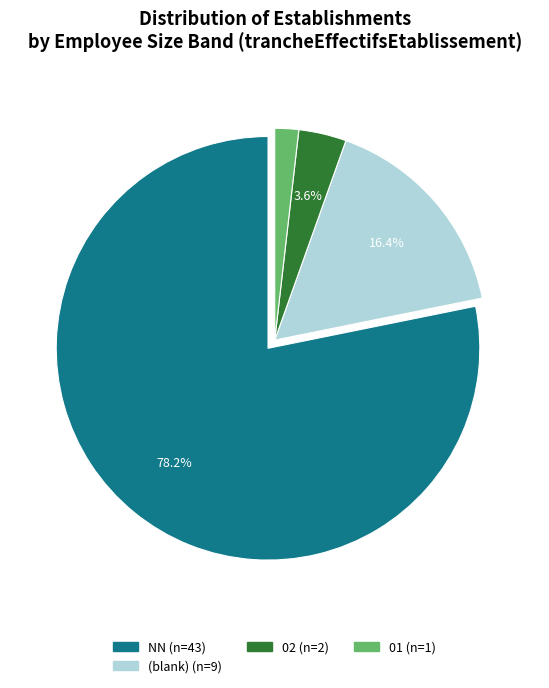

Is there a majority slice in this chart?

Yes